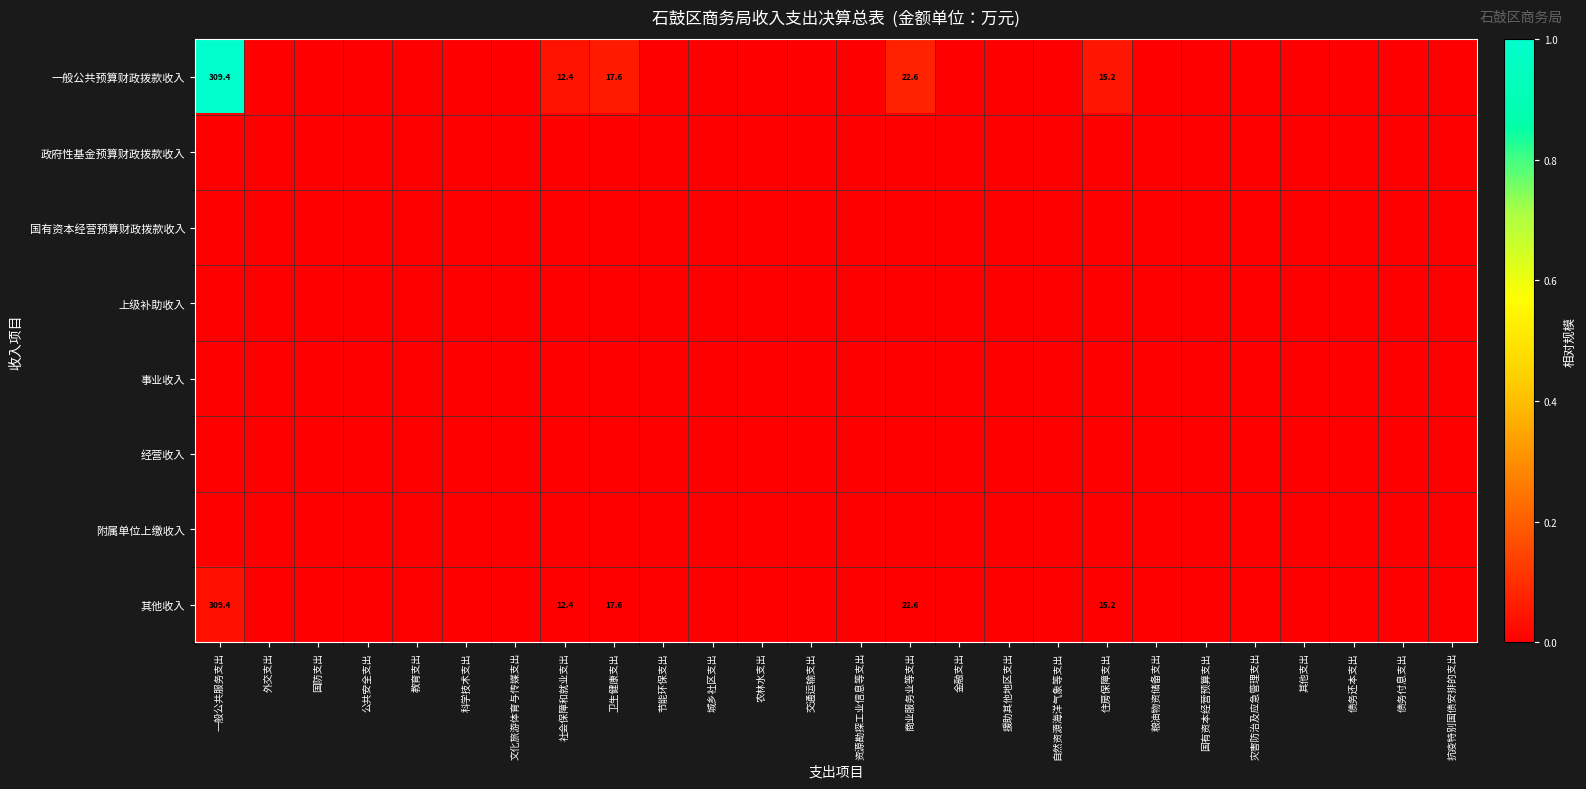

Which has a higher value, 债务还本支出 or 援助其他地区支出?

债务还本支出